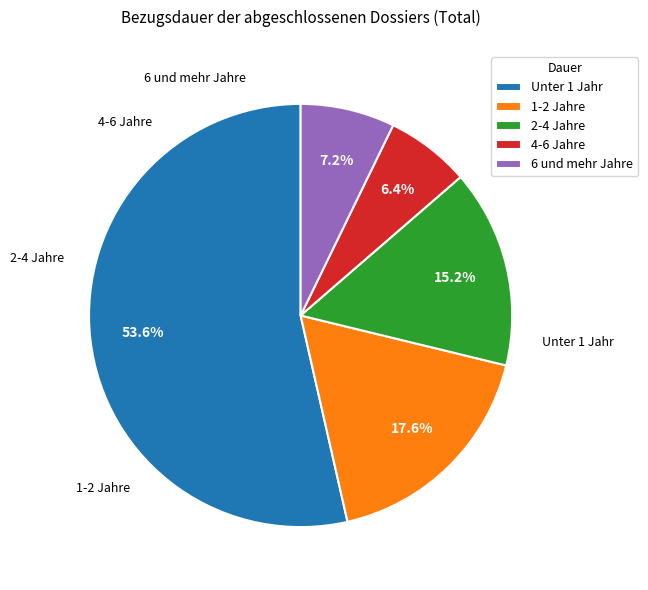

Combined, what portion of the pie is 2-4 Jahre and 4-6 Jahre?

21.6%